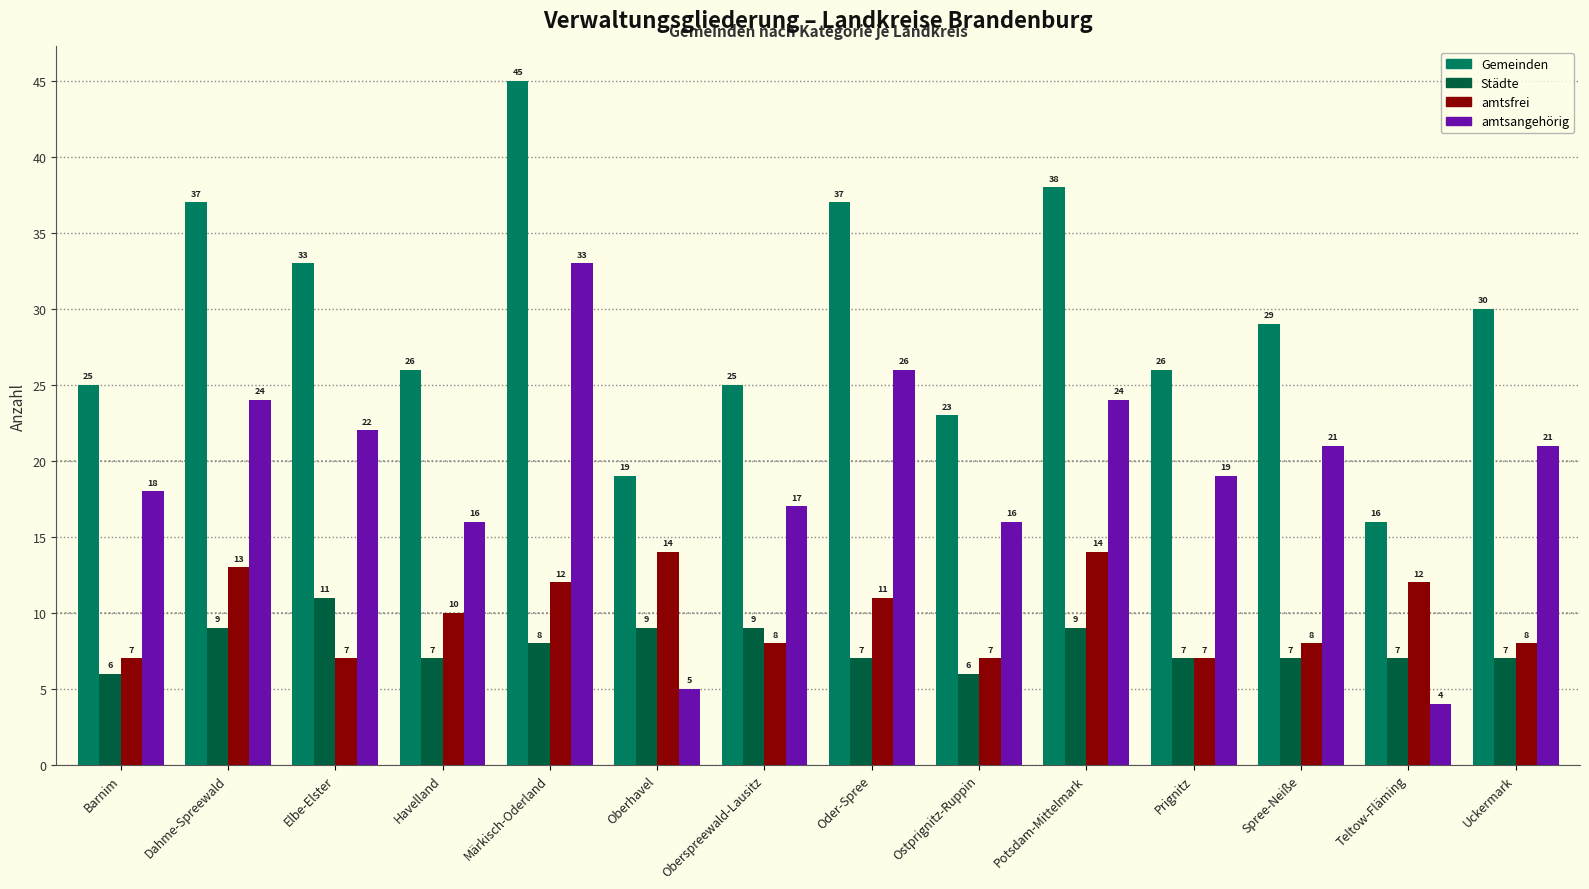

Reading left to right, transcribe all the data shown in this chart.

Gemeinden: 25	37	33	26	45	19	25	37	23	38	26	29	16	30
Städte: 6	9	11	7	8	9	9	7	6	9	7	7	7	7
amtsfrei: 7	13	7	10	12	14	8	11	7	14	7	8	12	8
amtsangehörig: 18	24	22	16	33	5	17	26	16	24	19	21	4	21